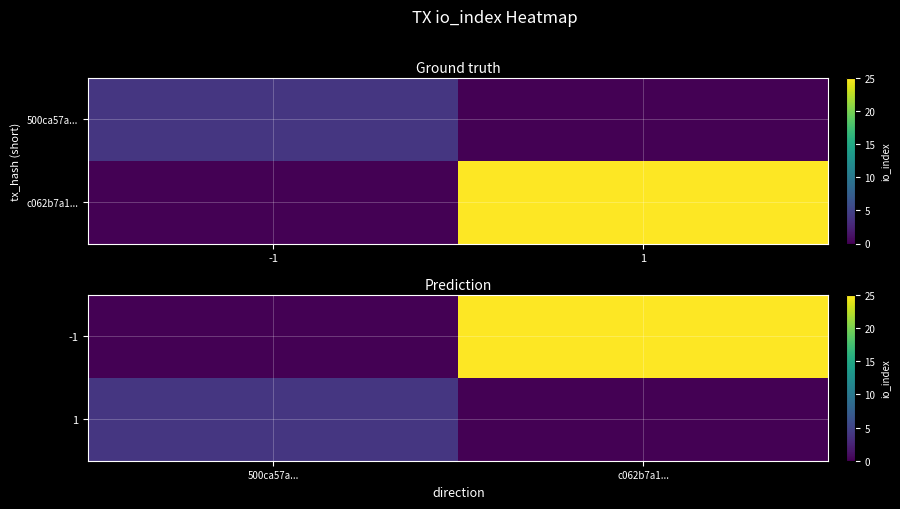

True or false: 1 has a value of 4 at 500ca57a....

True